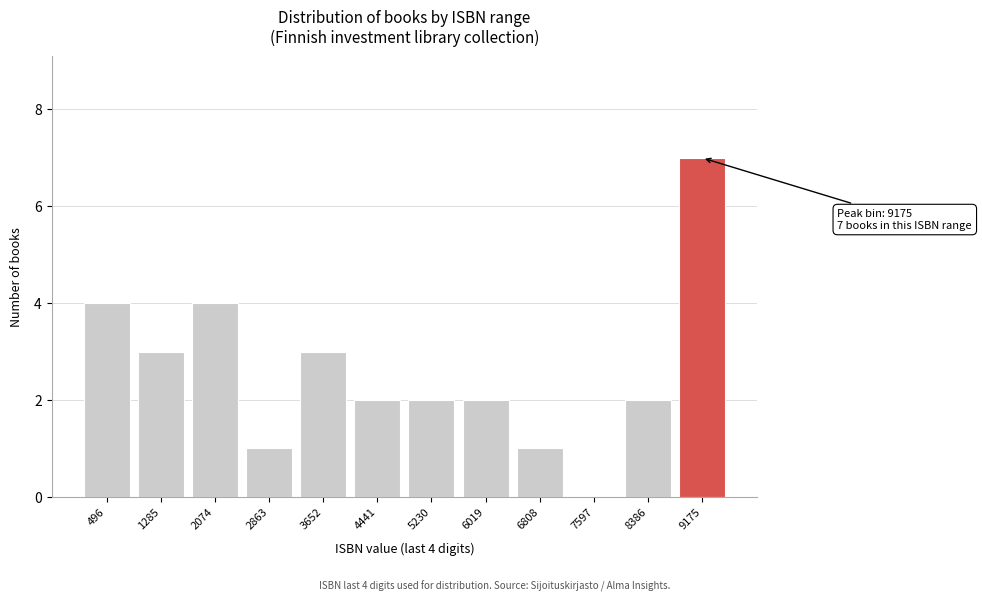

Reading right to left, list all the values displayed in this chart.

9175=7	8386=2	7597=0	6808=1	6019=2	5230=2	4441=2	3652=3	2863=1	2074=4	1285=3	496=4